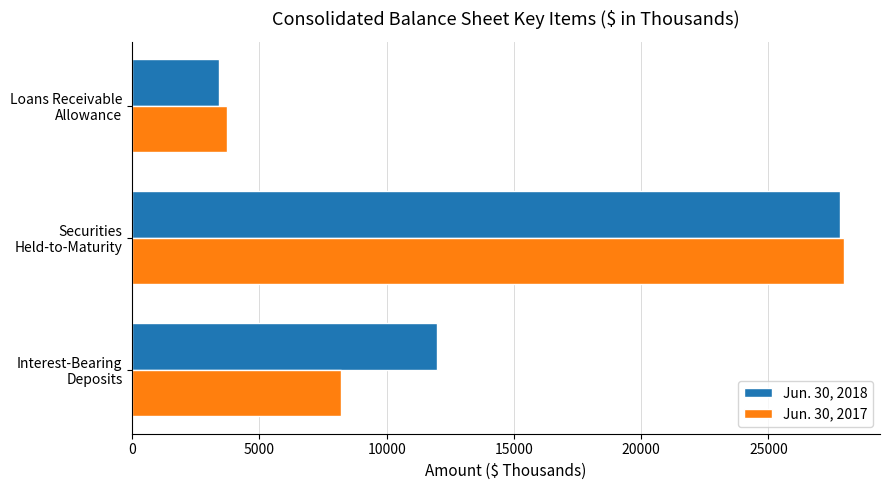

What is the minimum value for Jun. 30, 2017?

3729